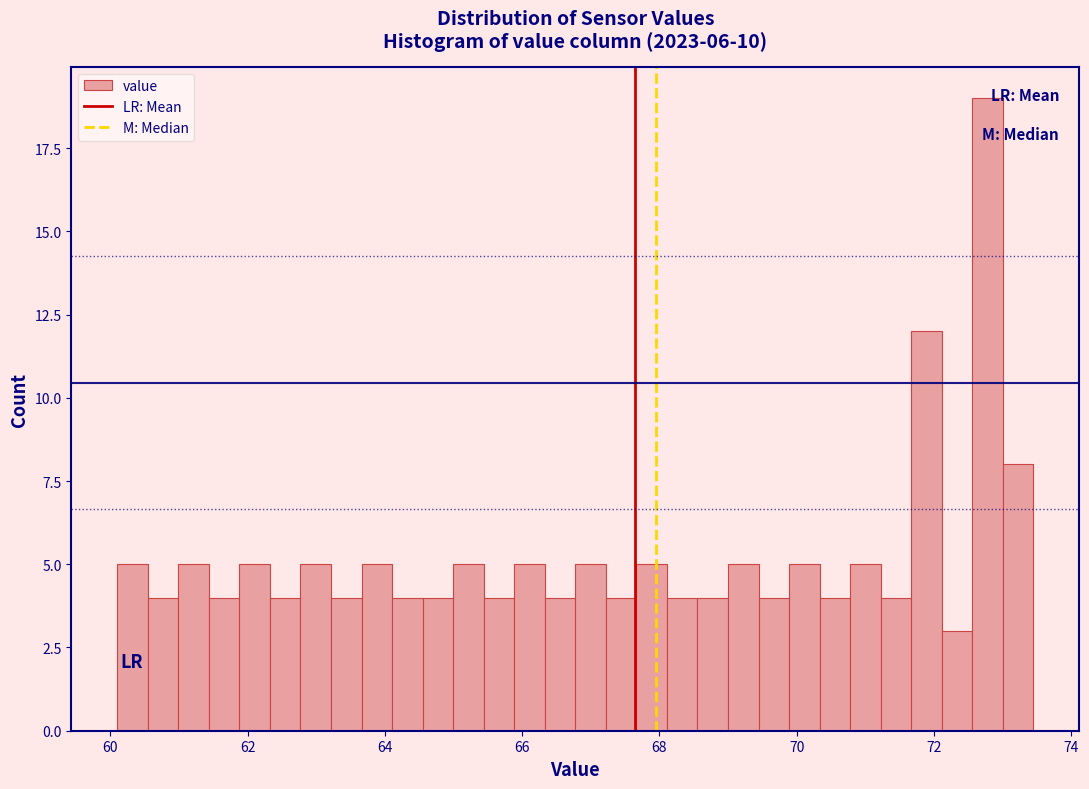

Read against the x-axis, roughly where is the centre of the tallest bar?

72.8